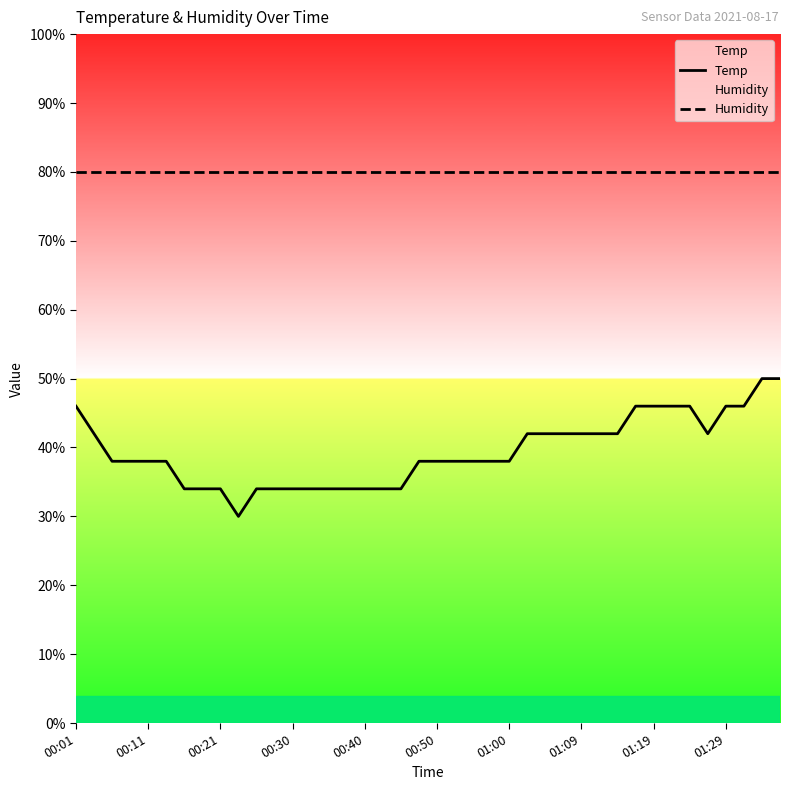

Rank the series at 00:40 from lowest to highest value.

Temp, Humidity